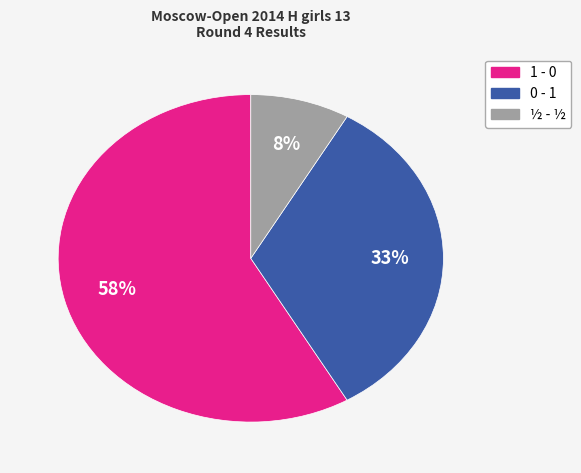

Does 1 - 0 account for over 50% of the chart?

Yes